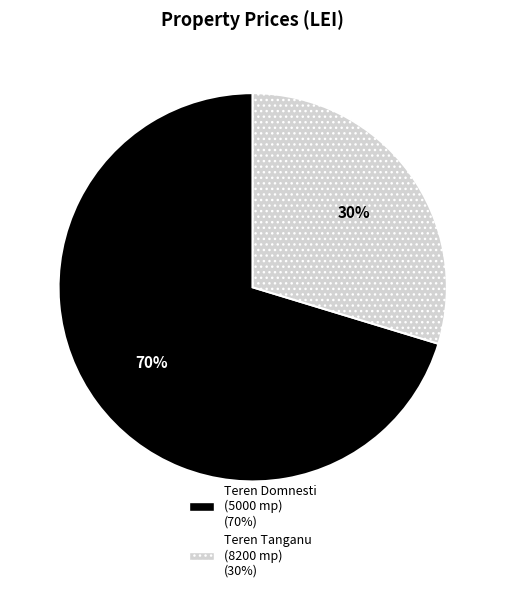

To the nearest percent, what is the average slice percentage?

50%